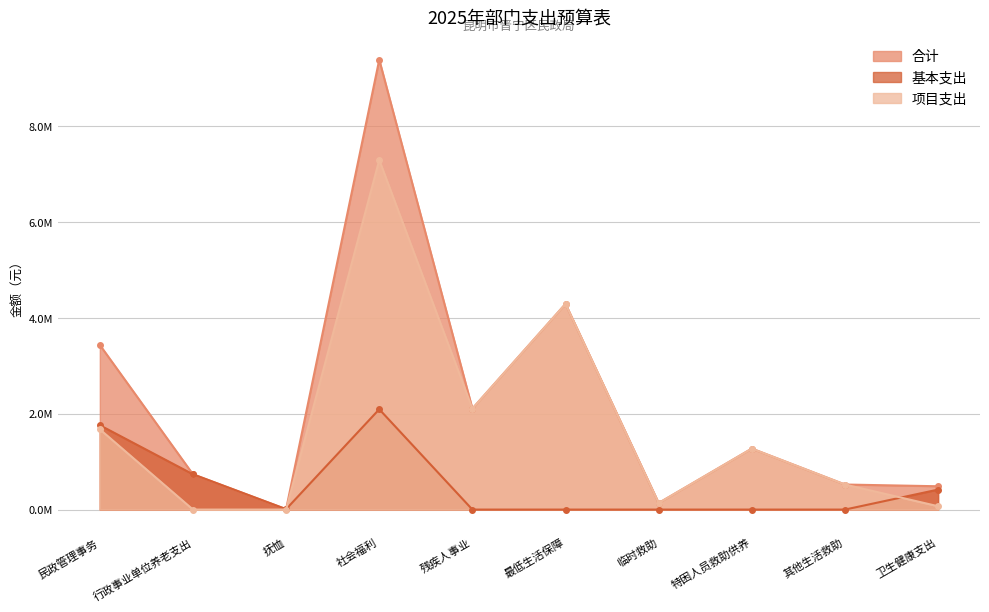

What is the average value of the 基本支出 series?

501510.3